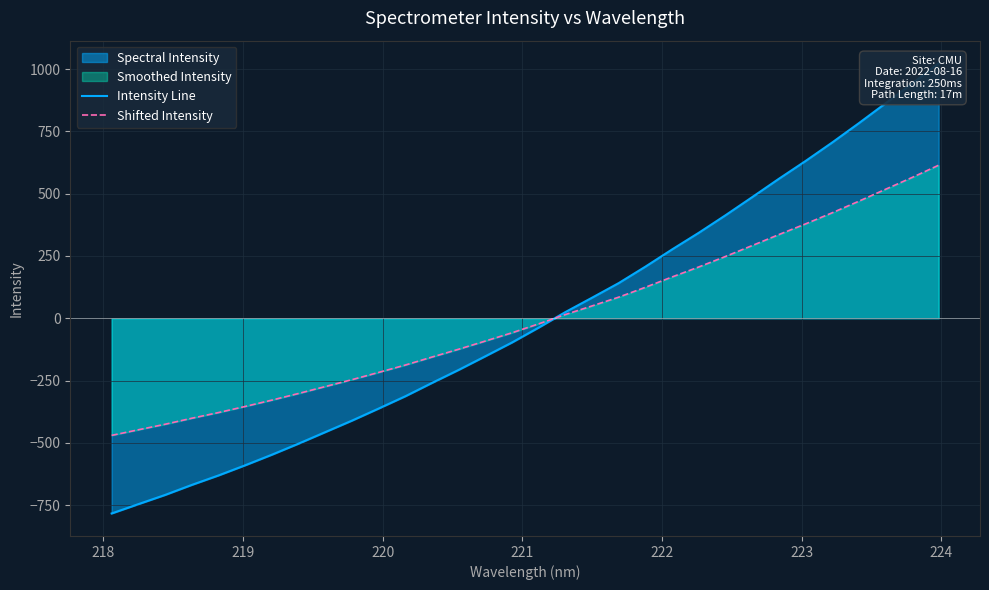

Which series has the widest spread of values?

Intensity Line